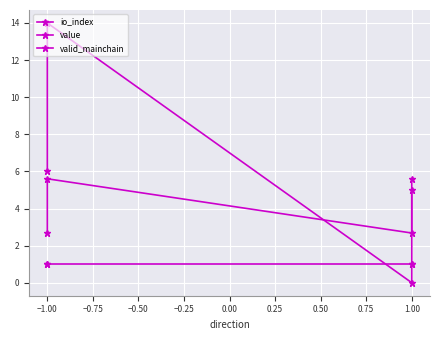

What is the difference between the maximum and minimum values in the io_index series?

14.0